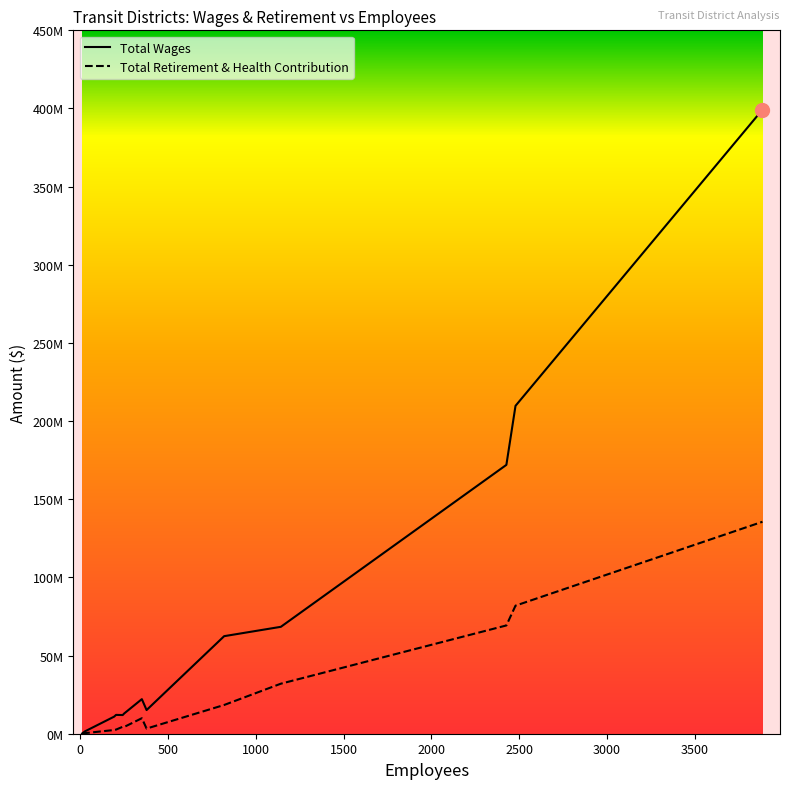

Reading left to right, list all the values displayed in this chart.

Total Wages: 177171	1522532	10923897	12041487	11949332	12923139	22131992	15142734	62413871	68394374	172001861	209764785	399241436
Total Retirement & Health Contribution: 43637	375708	2376136	2645996	4444390	4313248	9920732	3292407	18394106	32008053	69271592	81931478	135592102